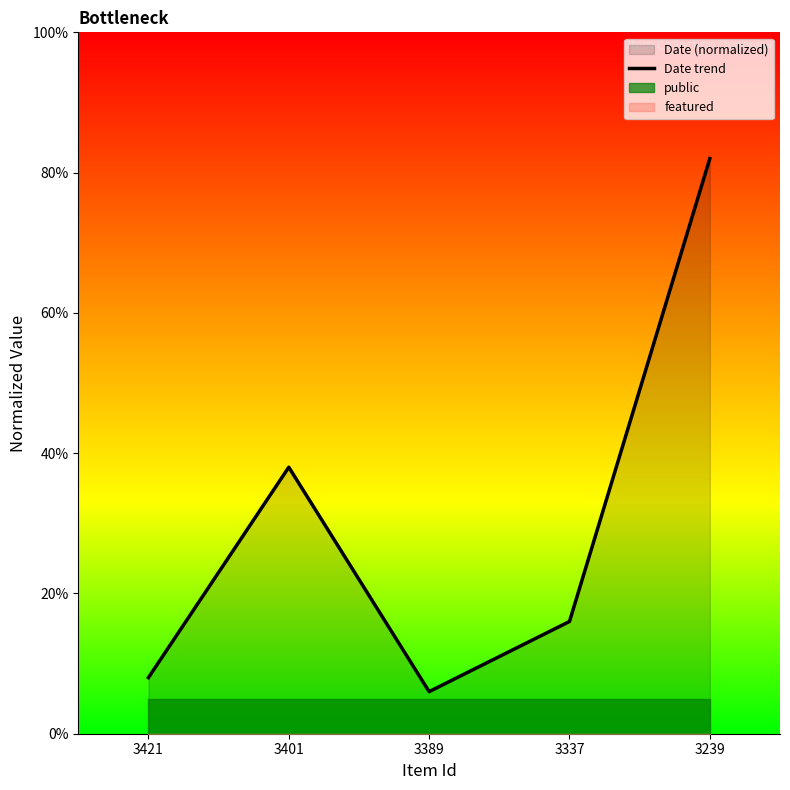

Does the chart have visible grid lines?

No